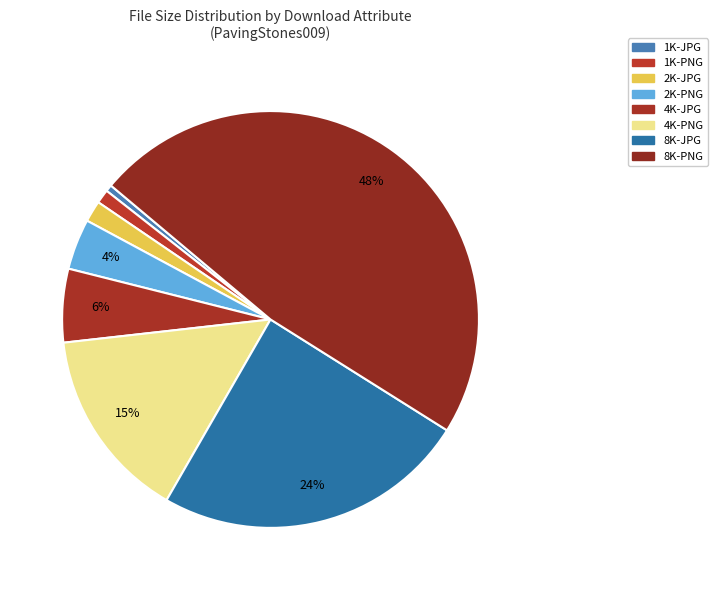

To the nearest percent, what portion does 1K-JPG represent?

1%